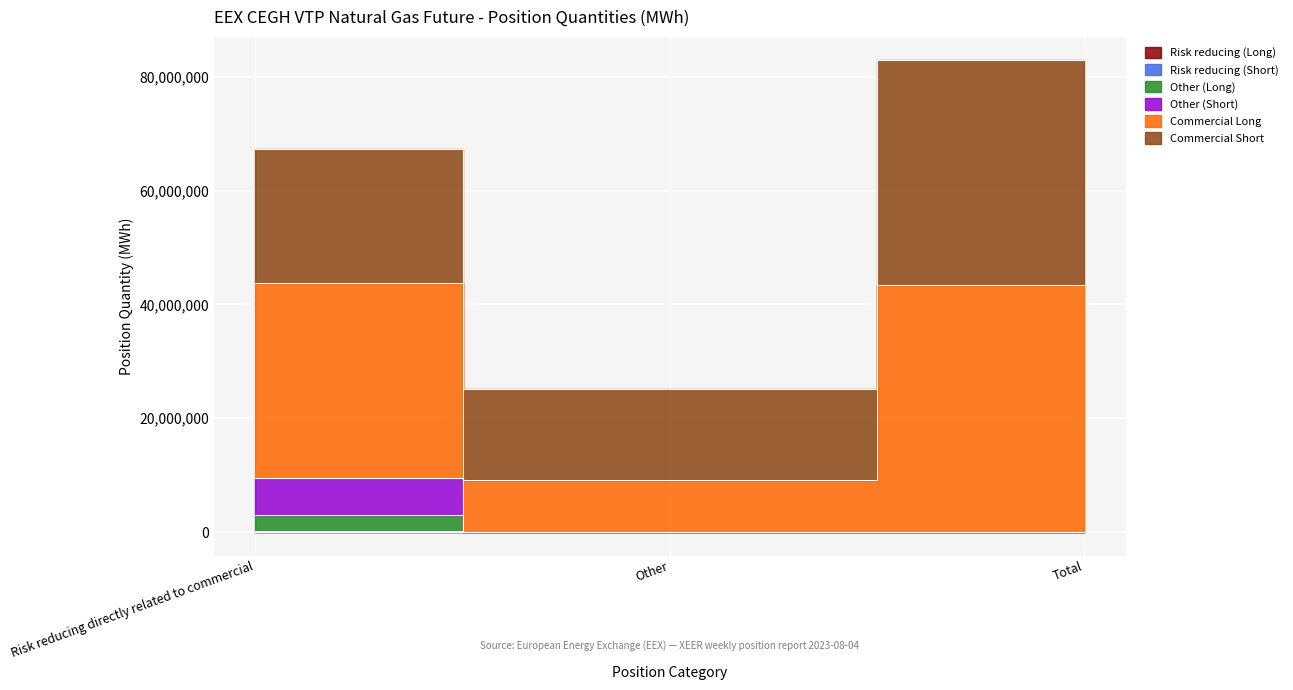

Does the chart display data point markers on the line(s)?

No